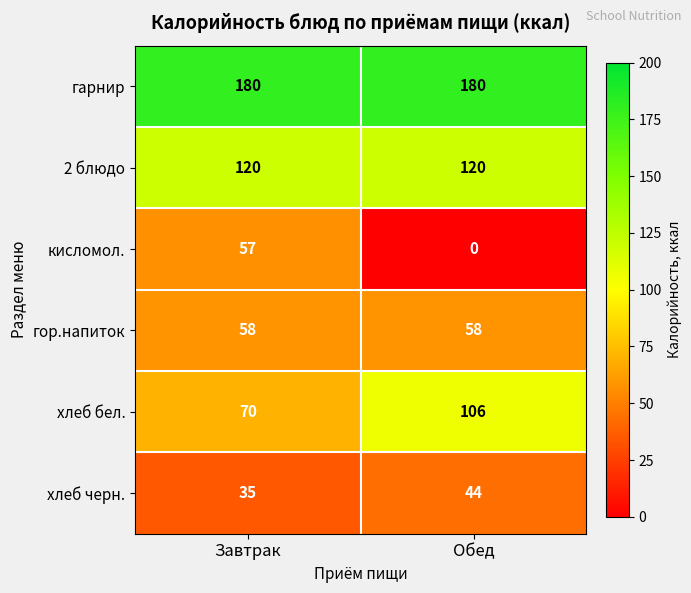

The value of 2 блюдо at Завтрак is 60. True or false?

False